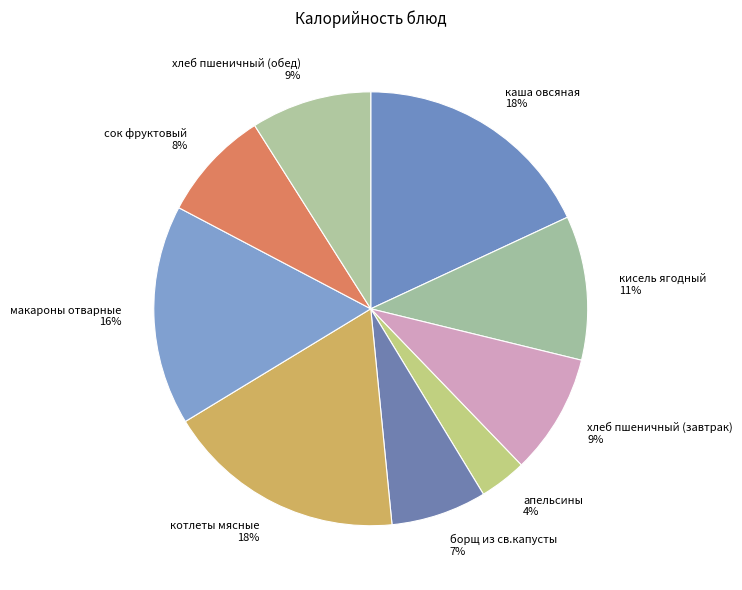

Count the number of slices in the pie.

9